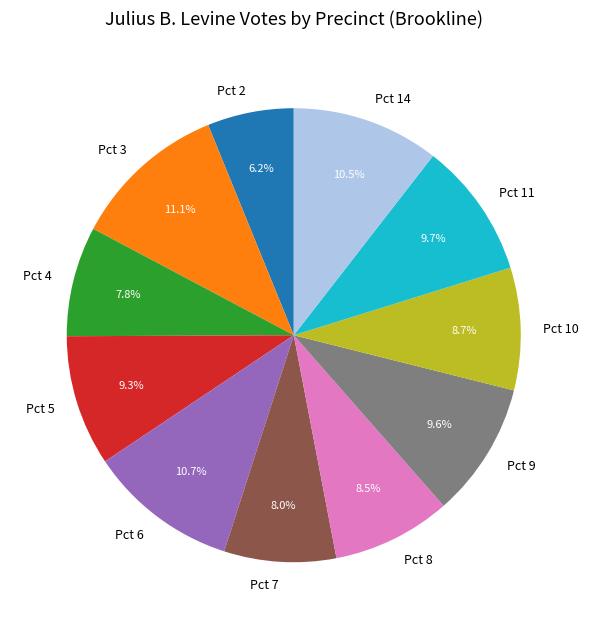

Combined, do Pct 11 and Pct 3 account for over 50%?

No